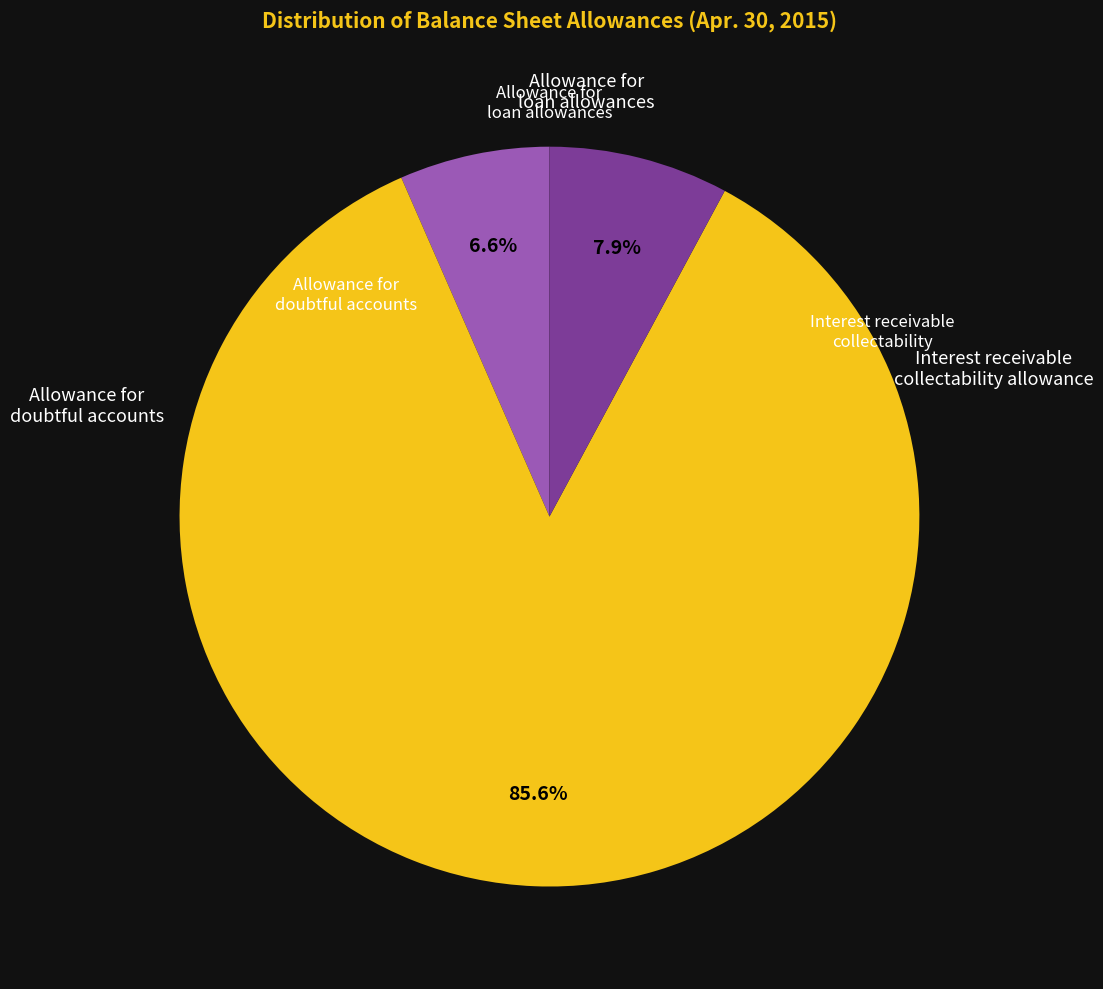

Which has a higher value, Allowance for loan allowances or Interest receivable collectability allowance?

Allowance for loan allowances